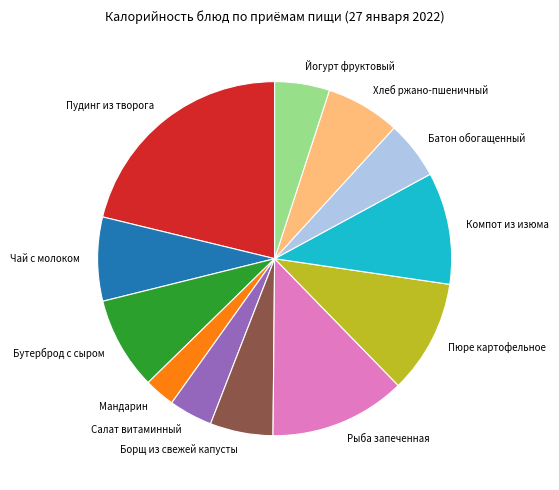

How many slices are in this pie chart?

12